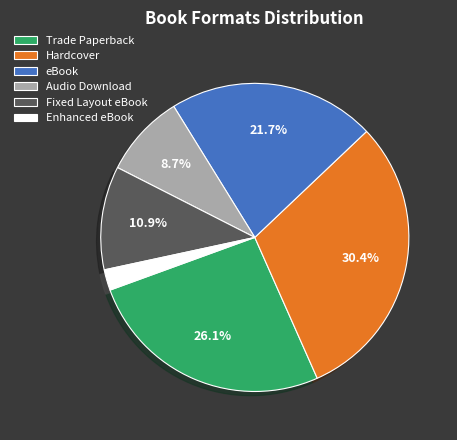

Is Fixed Layout eBook the majority of the pie?

No